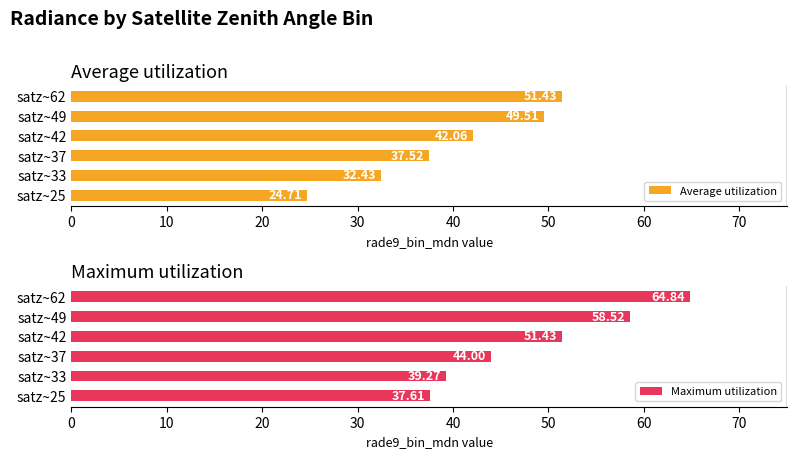

True or false: Average utilization has a value of 49.5 at satz~49.

True